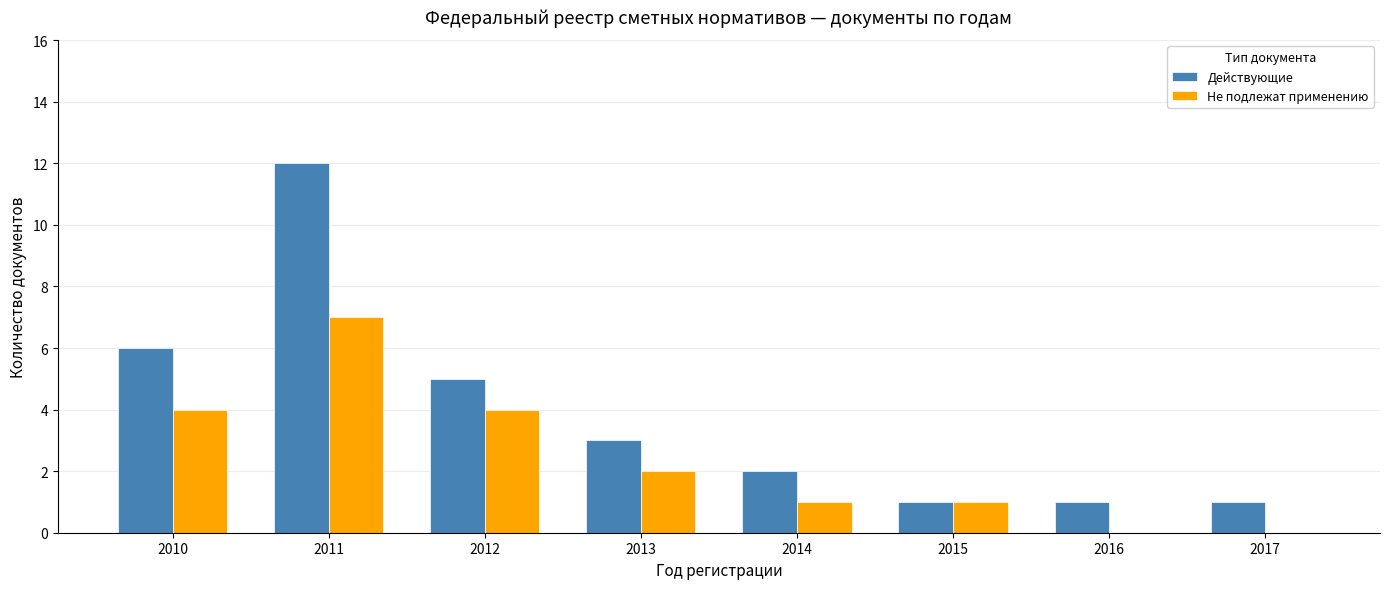

Read the Действующие value at 2013.

3